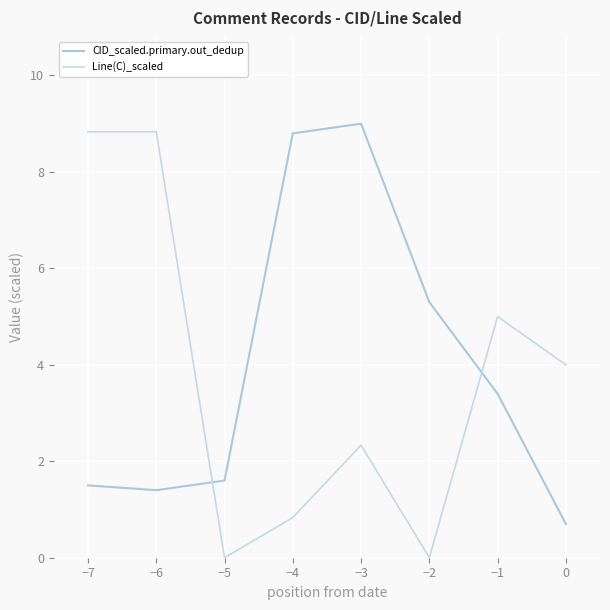

Which series changed the most between −7 and −4?

Line(C)_scaled